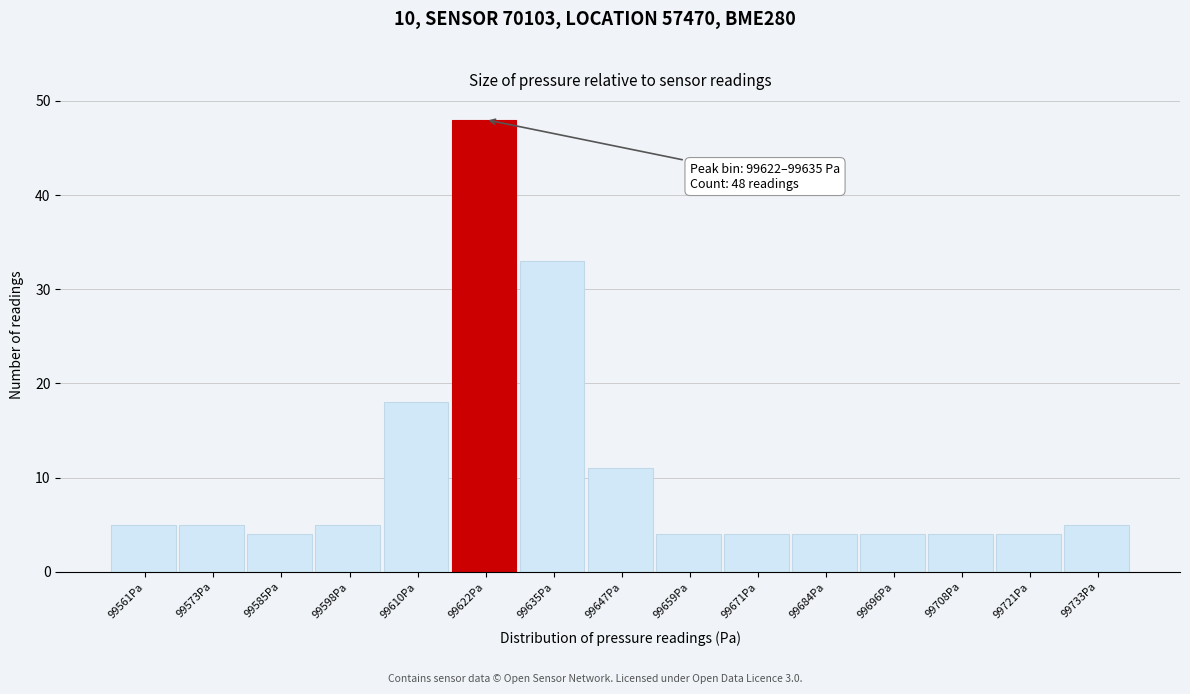

Reading left to right, list all the values displayed in this chart.

5	5	4	5	18	48	33	11	4	4	4	4	4	4	5